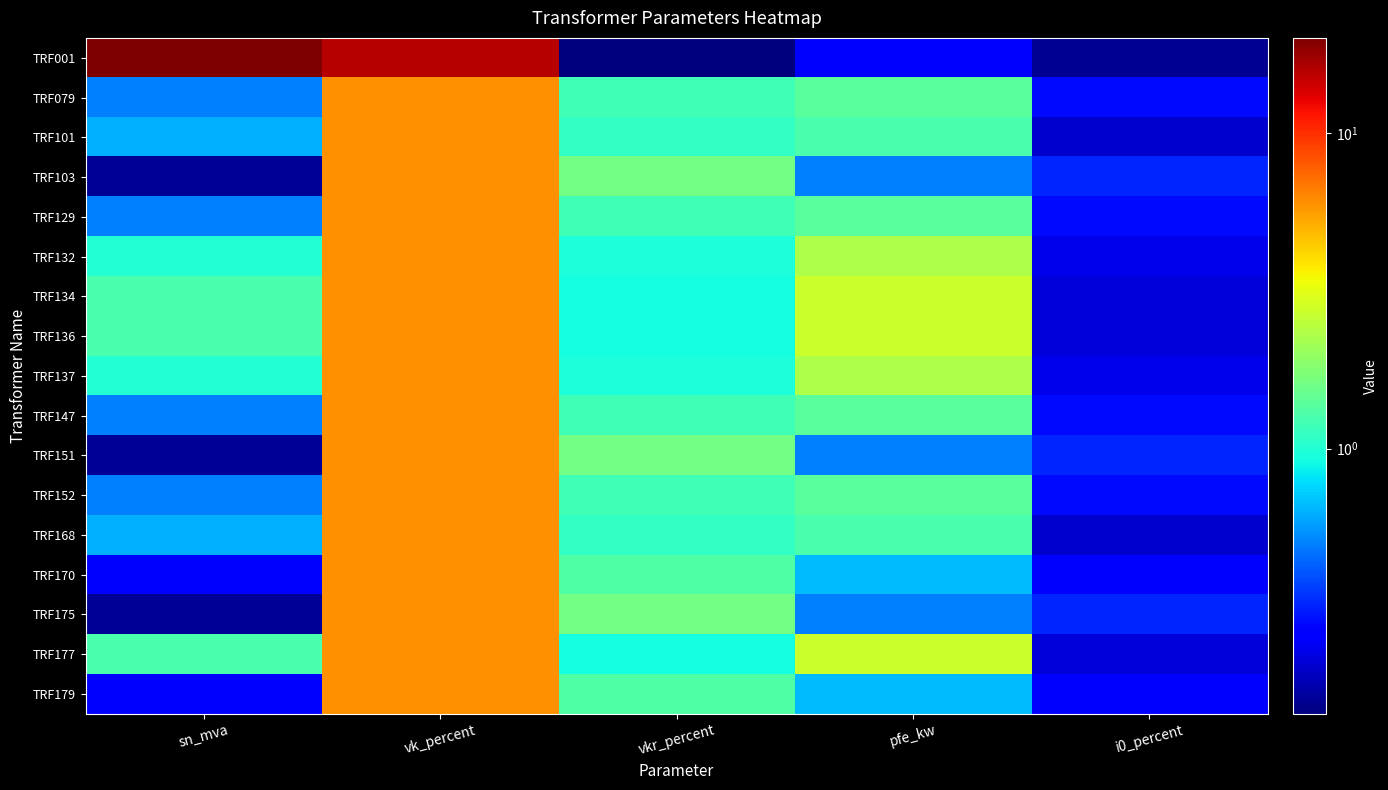

Reading left to right, transcribe all the data shown in this chart.

TRF001: sn_mva=20.0	vk_percent=15.8	vkr_percent=0.1	pfe_kw=0.3	i0_percent=0.2
TRF079: sn_mva=0.5	vk_percent=6.0	vkr_percent=1.2	pfe_kw=1.4	i0_percent=0.3
TRF101: sn_mva=0.6	vk_percent=6.0	vkr_percent=1.1	pfe_kw=1.3	i0_percent=0.2
TRF103: sn_mva=0.2	vk_percent=6.0	vkr_percent=1.6	pfe_kw=0.5	i0_percent=0.3
TRF129: sn_mva=0.5	vk_percent=6.0	vkr_percent=1.2	pfe_kw=1.4	i0_percent=0.3
TRF132: sn_mva=1.0	vk_percent=6.0	vkr_percent=1.0	pfe_kw=2.3	i0_percent=0.2
TRF134: sn_mva=1.2	vk_percent=6.0	vkr_percent=0.9	pfe_kw=2.7	i0_percent=0.2
TRF136: sn_mva=1.2	vk_percent=6.0	vkr_percent=0.9	pfe_kw=2.7	i0_percent=0.2
TRF137: sn_mva=1.0	vk_percent=6.0	vkr_percent=1.0	pfe_kw=2.3	i0_percent=0.2
TRF147: sn_mva=0.5	vk_percent=6.0	vkr_percent=1.2	pfe_kw=1.4	i0_percent=0.3
TRF151: sn_mva=0.2	vk_percent=6.0	vkr_percent=1.6	pfe_kw=0.5	i0_percent=0.3
TRF152: sn_mva=0.5	vk_percent=6.0	vkr_percent=1.2	pfe_kw=1.4	i0_percent=0.3
TRF168: sn_mva=0.6	vk_percent=6.0	vkr_percent=1.1	pfe_kw=1.3	i0_percent=0.2
TRF170: sn_mva=0.2	vk_percent=6.0	vkr_percent=1.3	pfe_kw=0.7	i0_percent=0.3
TRF175: sn_mva=0.2	vk_percent=6.0	vkr_percent=1.6	pfe_kw=0.5	i0_percent=0.3
TRF177: sn_mva=1.2	vk_percent=6.0	vkr_percent=0.9	pfe_kw=2.7	i0_percent=0.2
TRF179: sn_mva=0.2	vk_percent=6.0	vkr_percent=1.3	pfe_kw=0.7	i0_percent=0.3